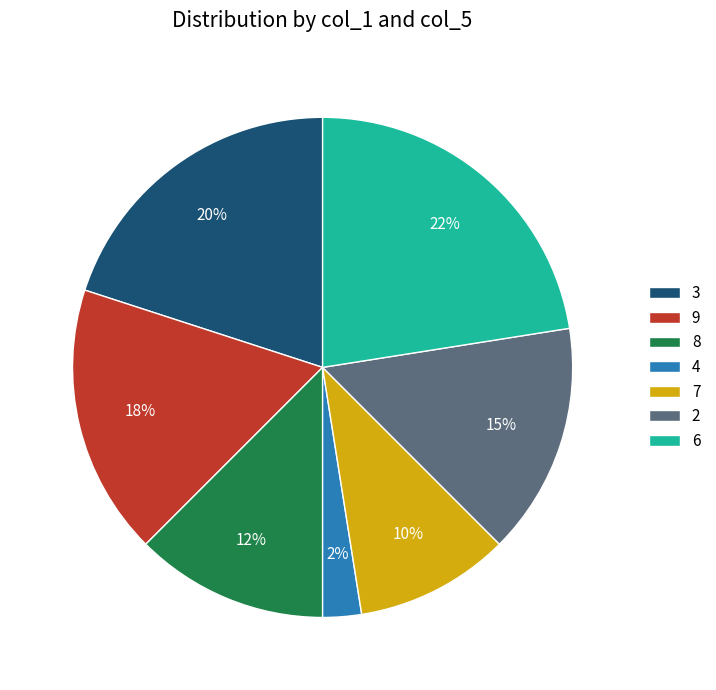

True or false: 4 accounts for 2% of the total.

True